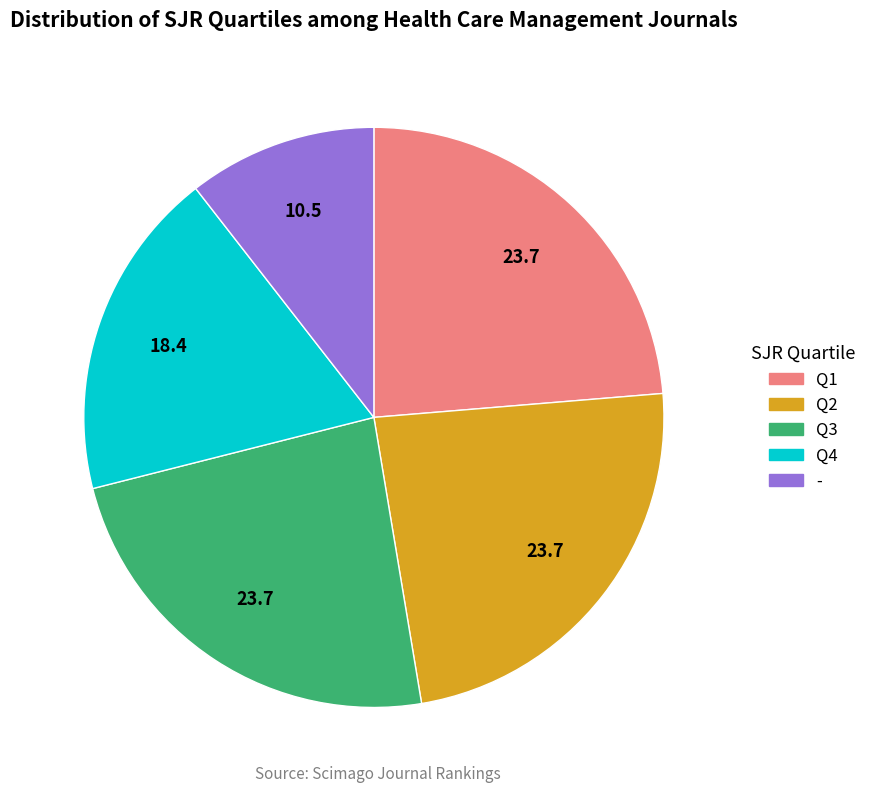

True or false: Q3 accounts for 24% of the total.

True